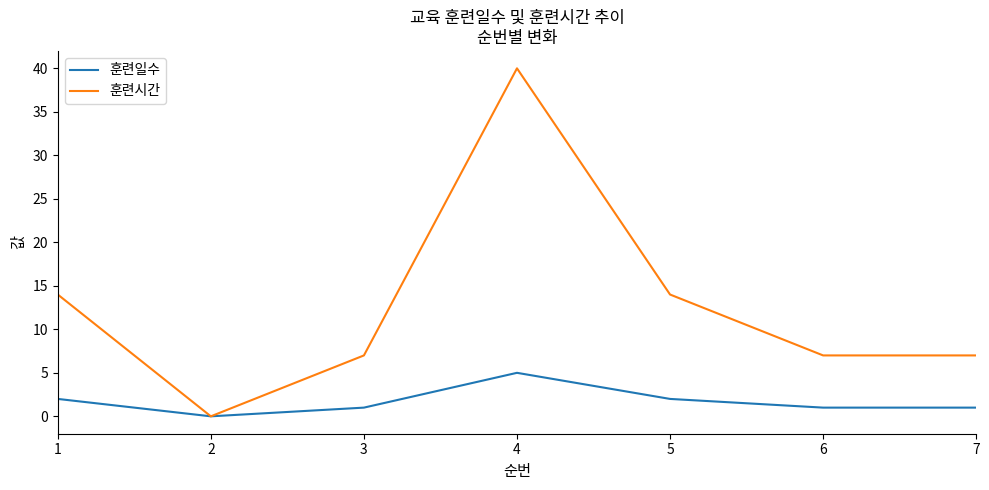

The 훈련일수 series shows 2 at 1. True or false?

True